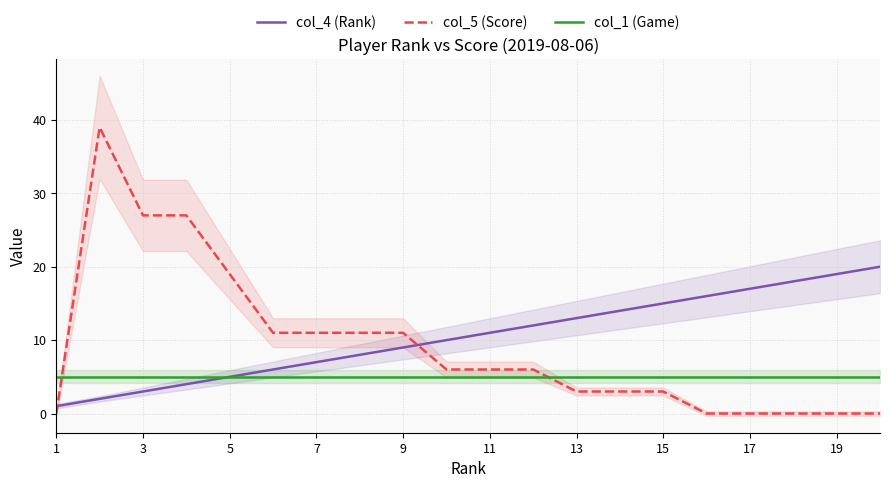

True or false: col_4 (Rank) has a value of 27 at 17.

False